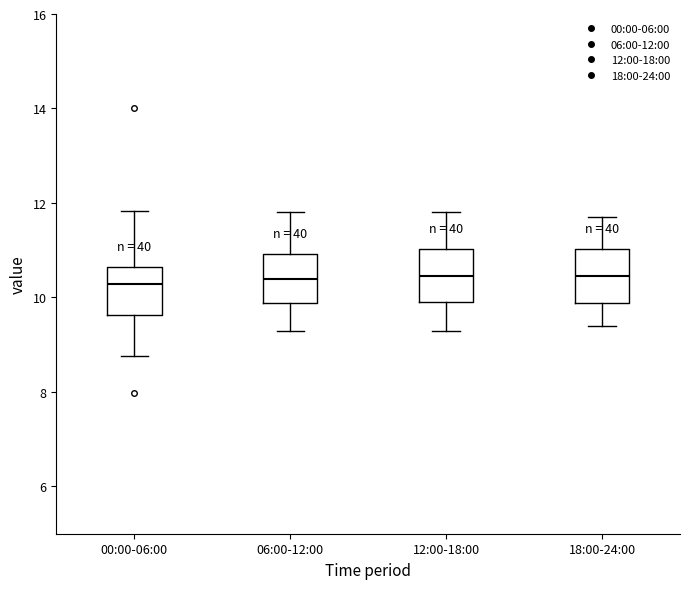

Where does the median line of the box for 06:00-12:00 sit on the y-axis? The values are not printed on the chart, so give them approximately, as read against the axis.

10.4